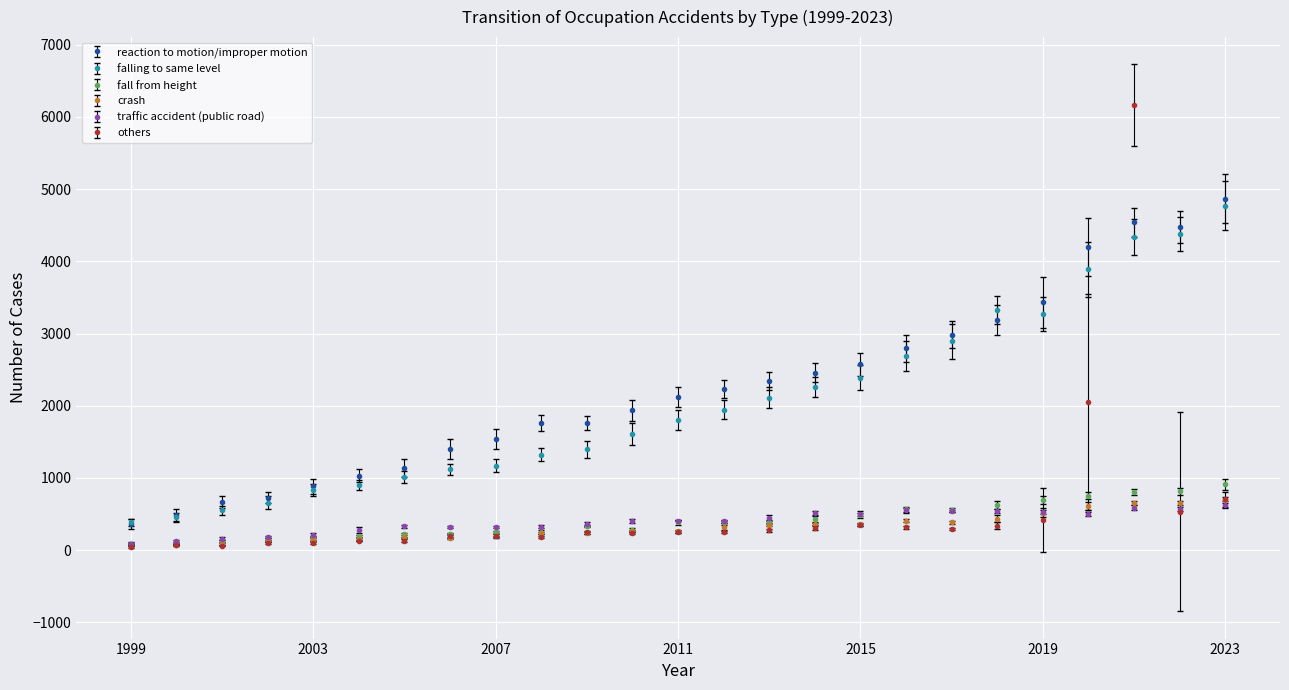

What is the highest value of the reaction to motion/improper motion series?

4870